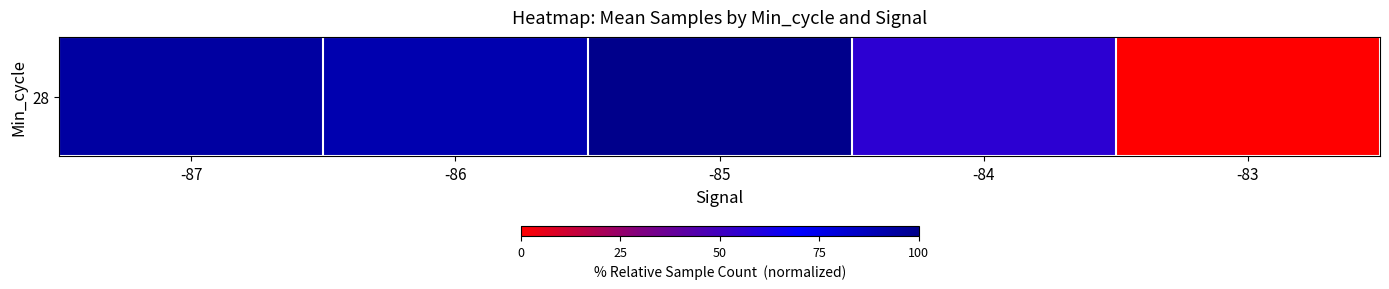

Reading left to right, list all the values displayed in this chart.

-87=94.1	-86=90.3	-85=100.0	-84=56.1	-83=0.0